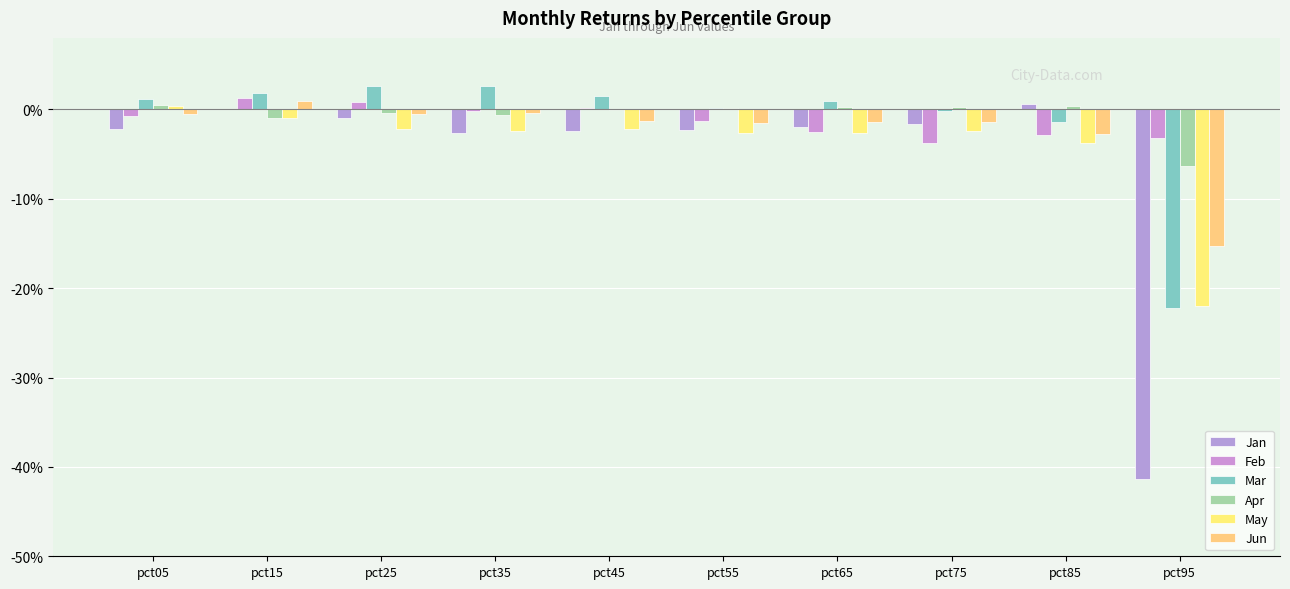

Rank the categories by Jun value from highest to lowest.

pct15, pct35, pct05, pct25, pct45, pct65, pct75, pct55, pct85, pct95